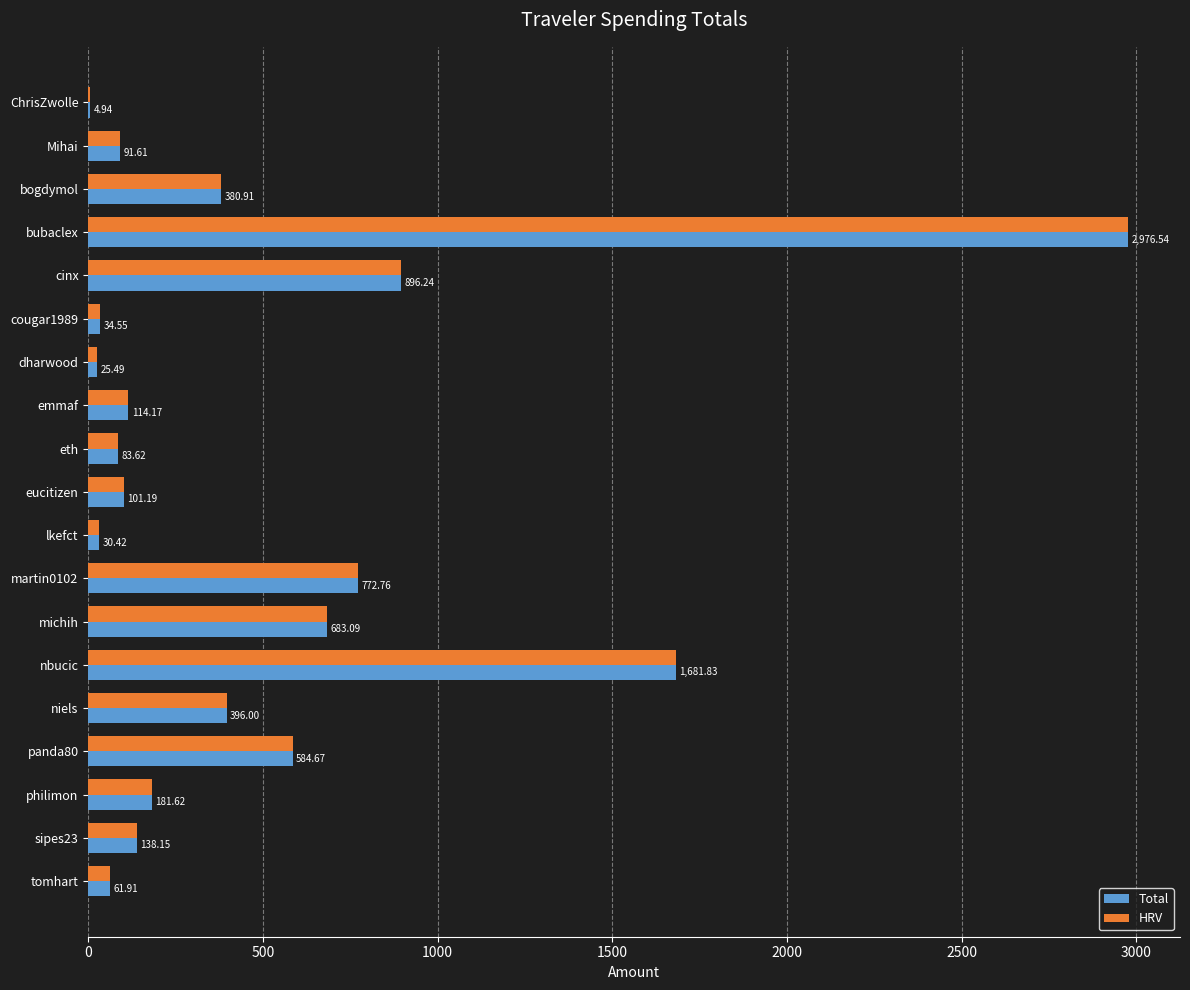

At which label is Total closest to 1490?

nbucic